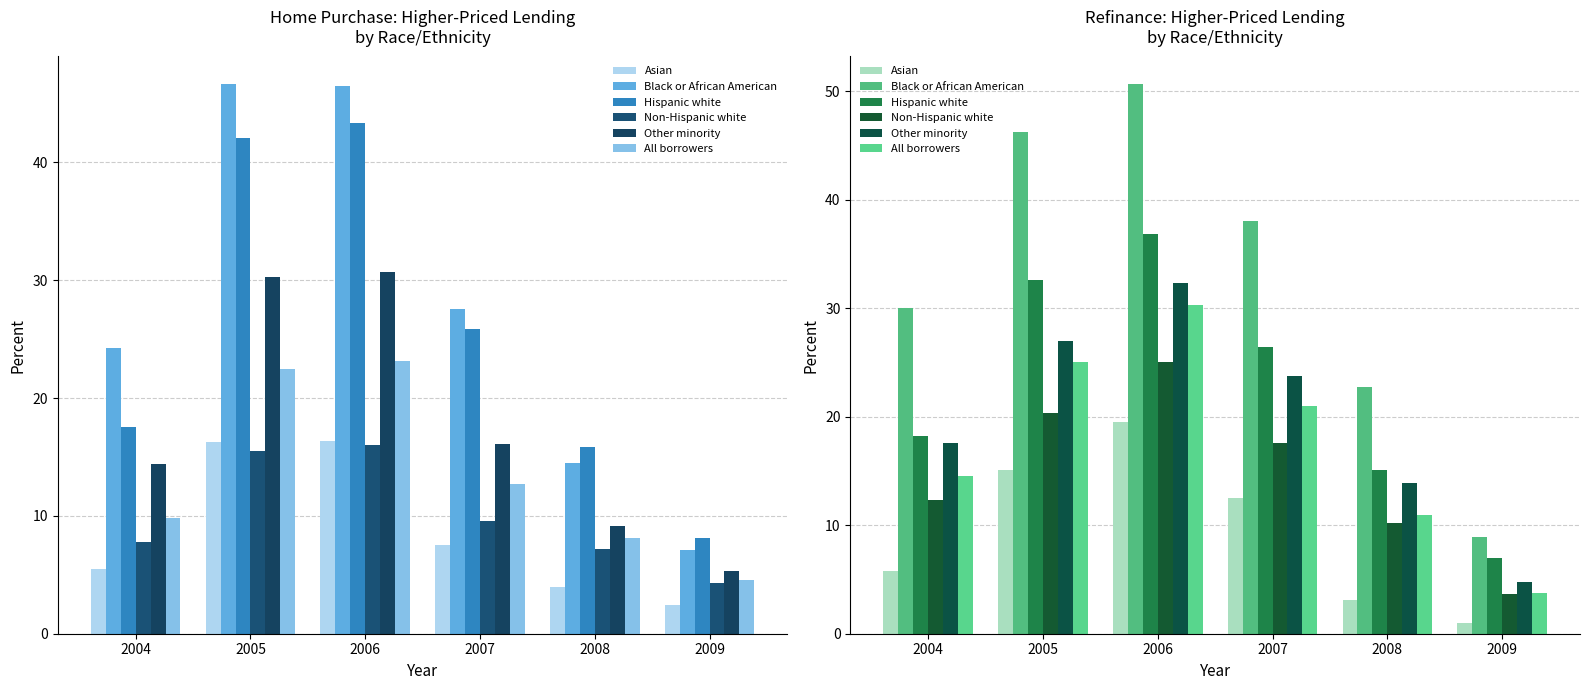

The value of All borrowers at 2006 is 30.3. True or false?

True